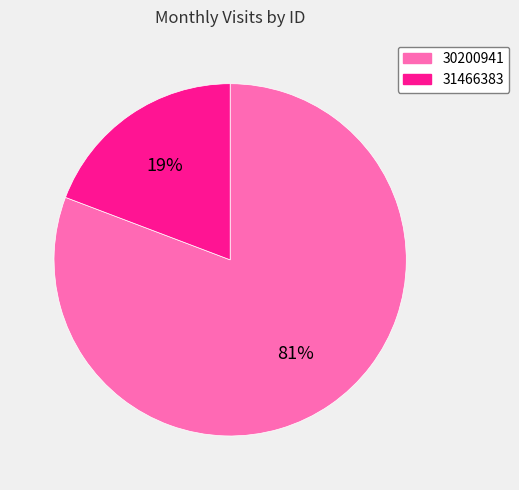

Is the sum of 31466383 and 30200941 greater than half?

Yes